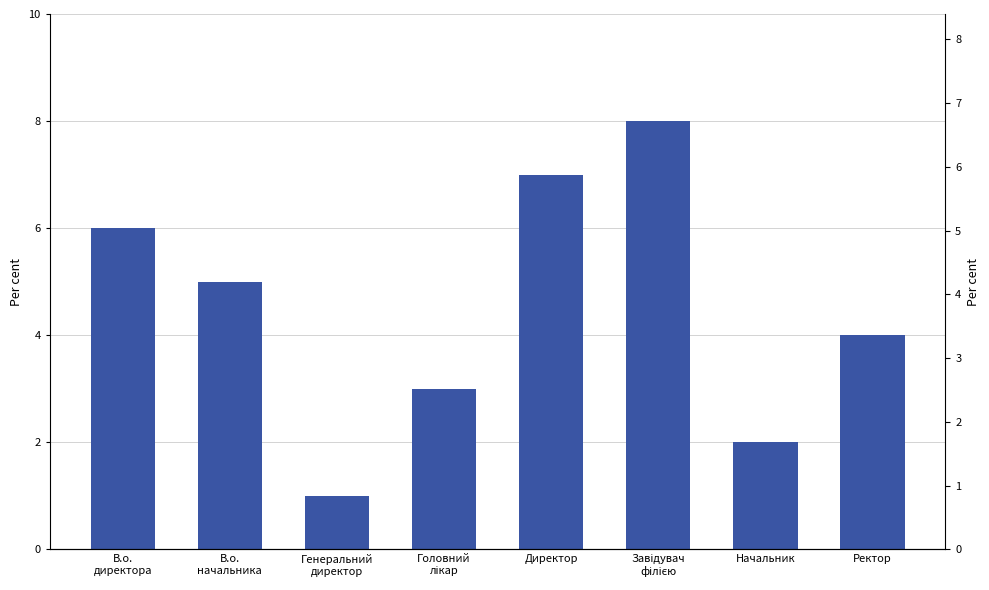

What is the difference between the maximum and minimum values?

7